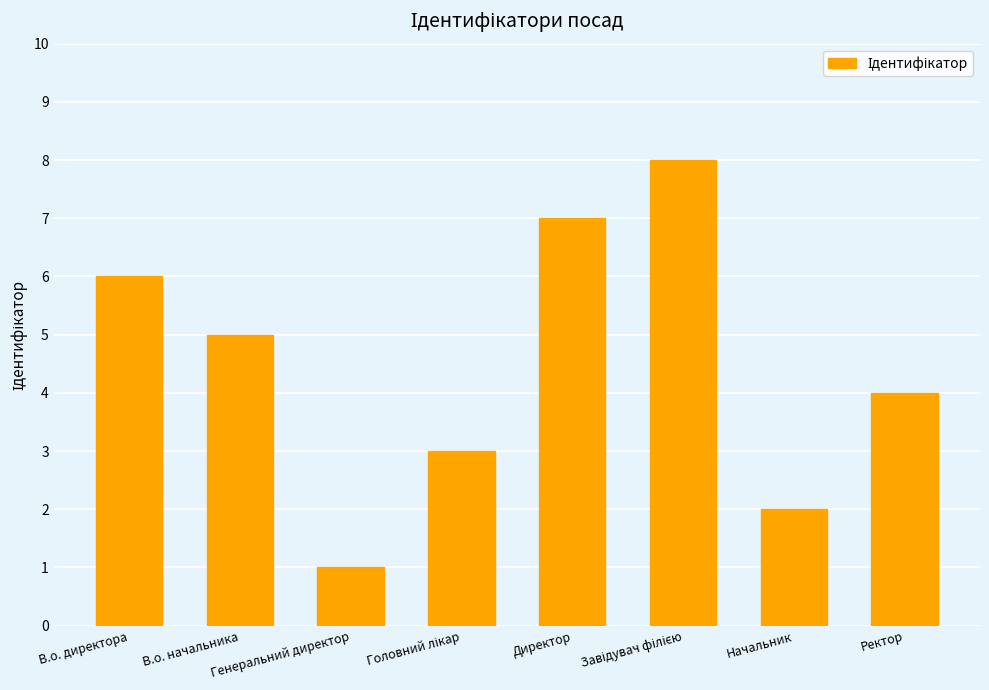

What is the greatest value displayed?

8